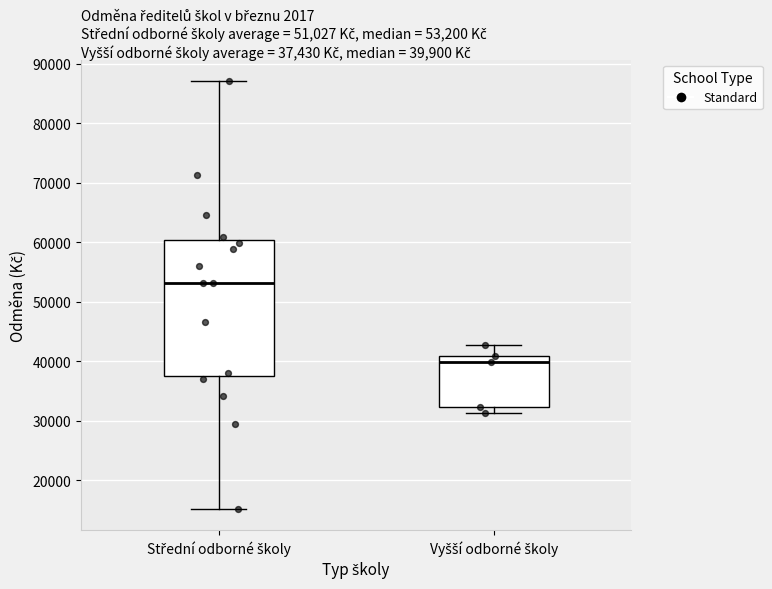

Comparing the boxes themselves (not the whiskers), which one is the tallest?

Střední odborné školy